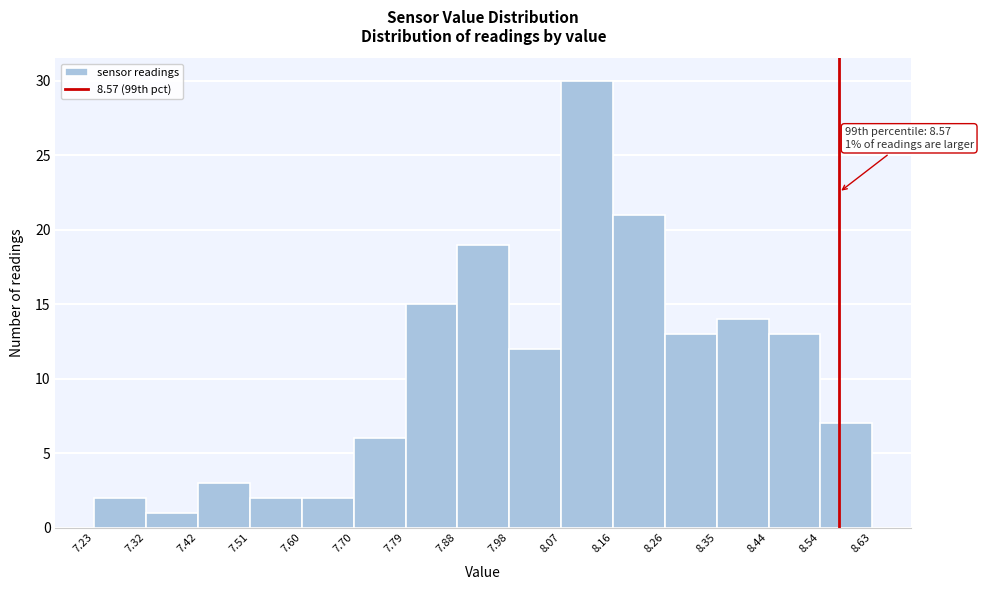

Which range on the x-axis has the tallest bar?

8.07 to 8.16